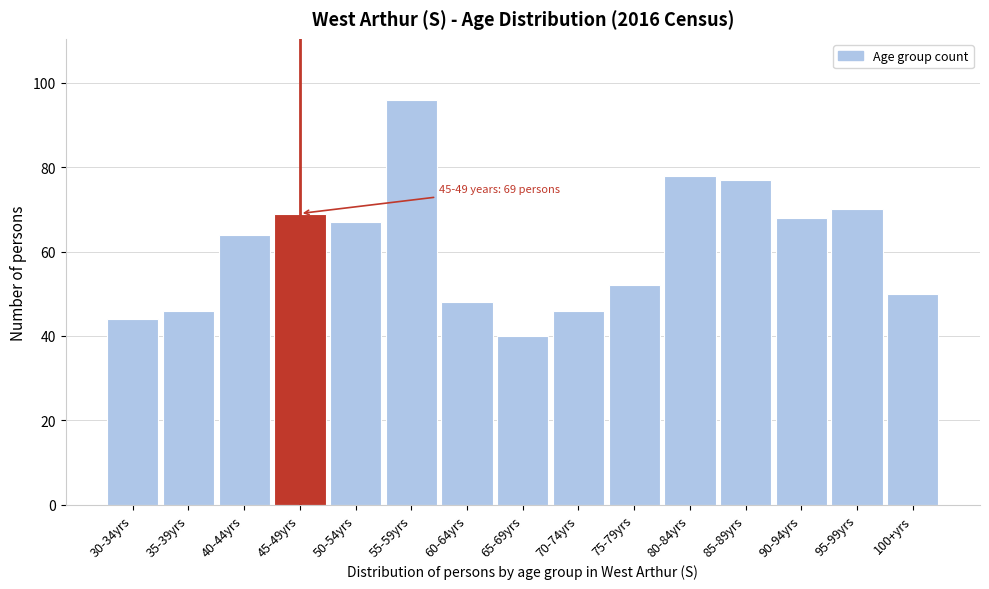

Reading left to right, transcribe all the data shown in this chart.

44	46	64	69	67	96	48	40	46	52	78	77	68	70	50